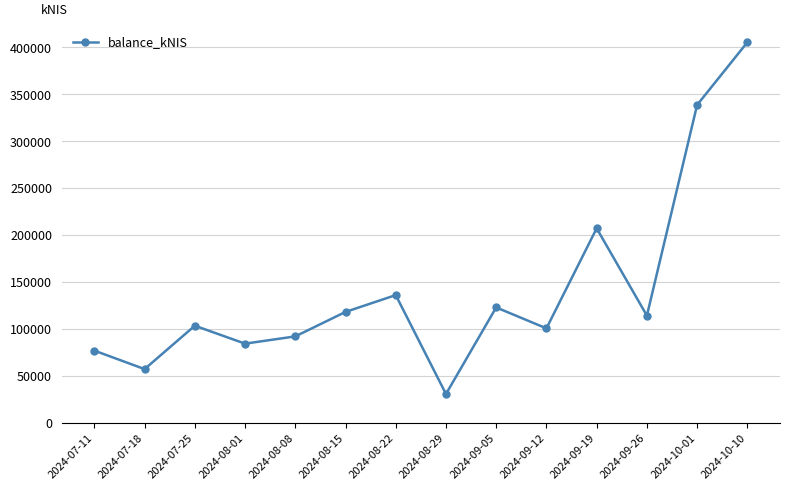

What is the ratio of the value at 2024-08-15 to the value at 2024-08-29?

3.9